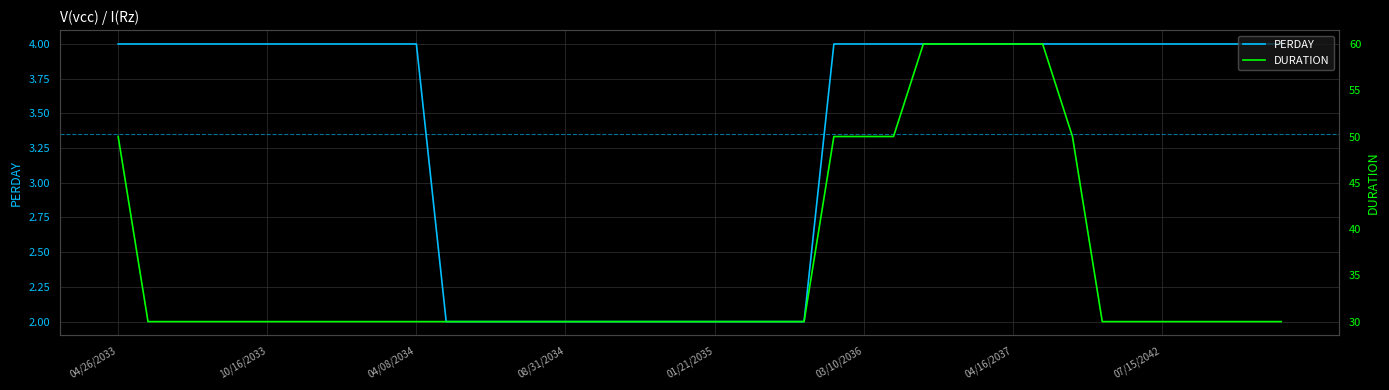

What is the minimum value for DURATION?

30